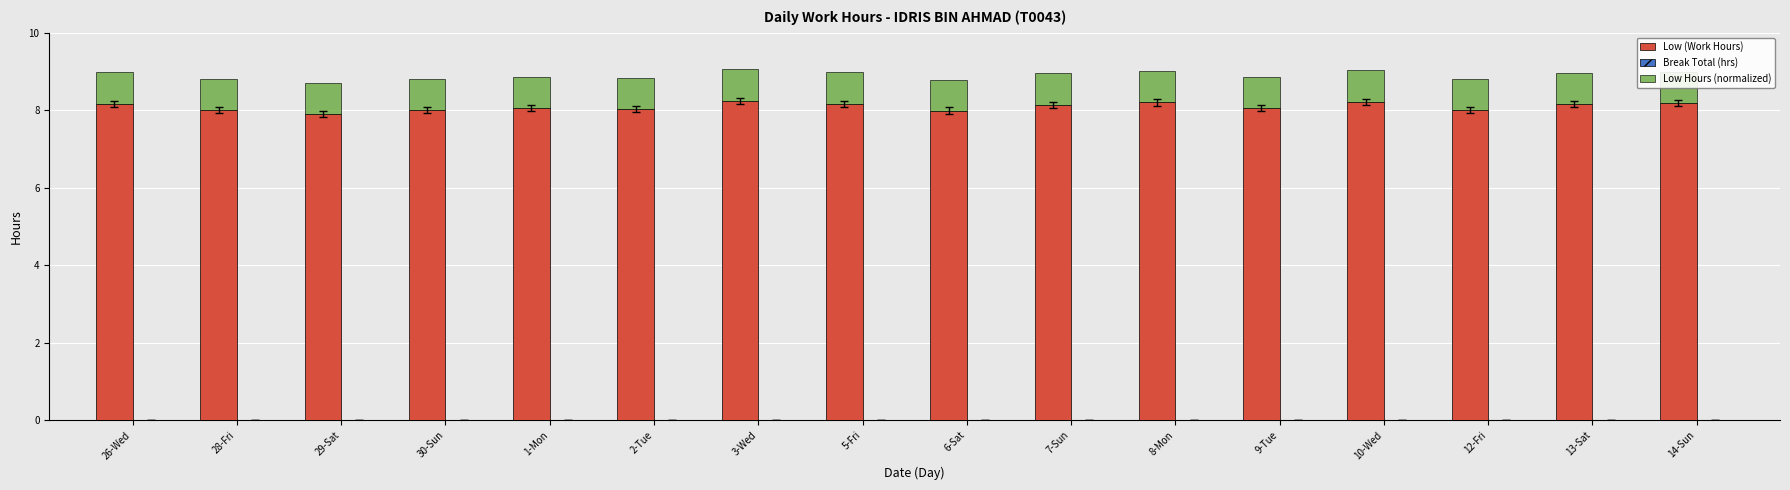

How many series are shown in this chart?

2